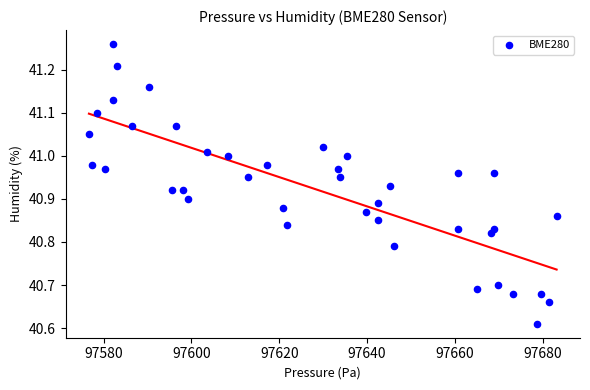

What is the range of X values (max minus min)?

106.6